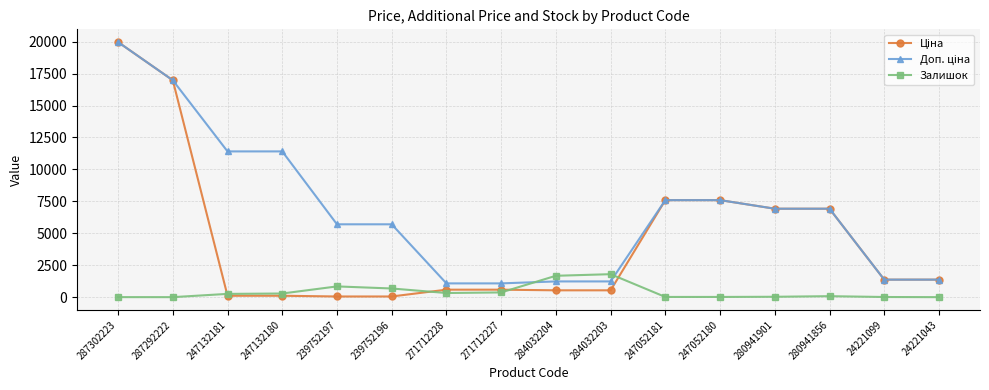

The Залишок series shows 290.0 at 247132180. True or false?

True